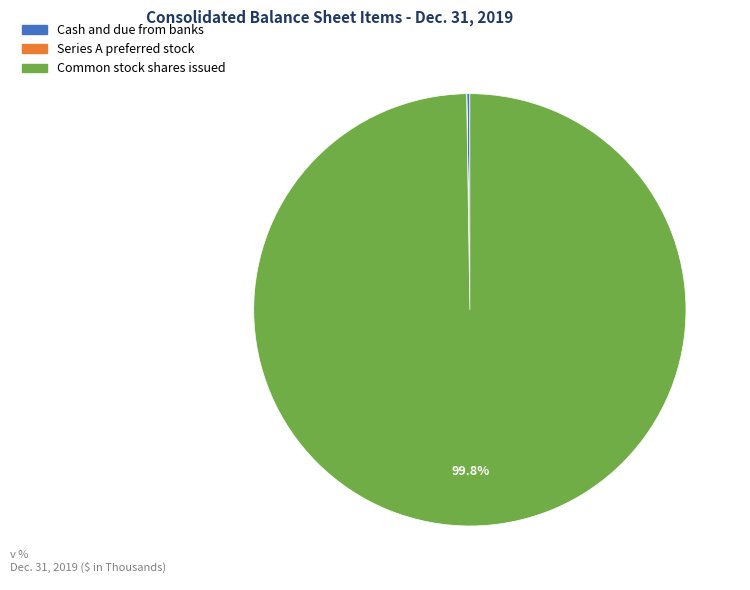

Is there any slice that represents more than half of the pie?

Yes